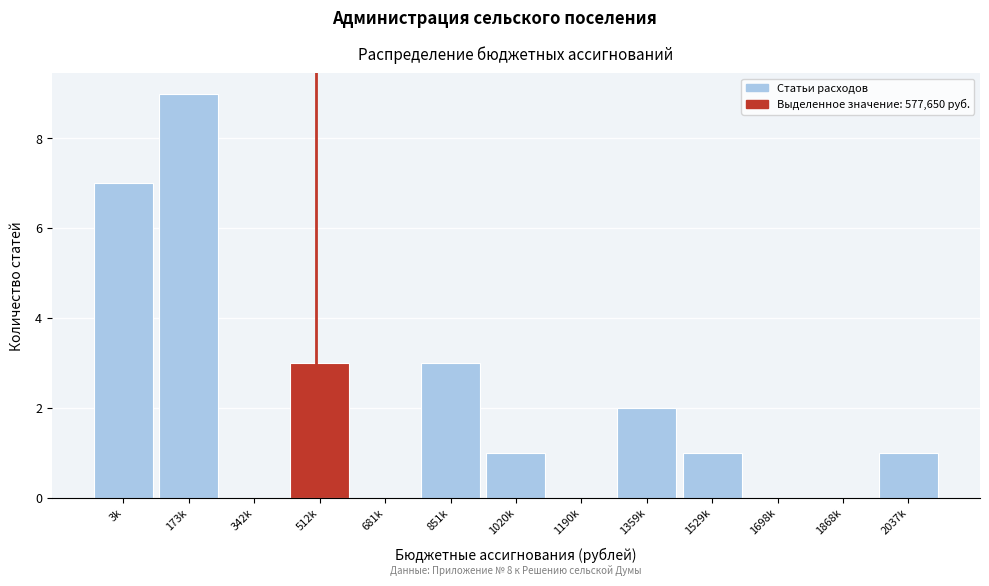

Reading right to left, what are all the values shown in this chart?

2037k=1	1868k=0	1698k=0	1529k=1	1359k=2	1190k=0	1020k=1	851k=3	681k=0	512k=3	342k=0	173k=9	3k=7